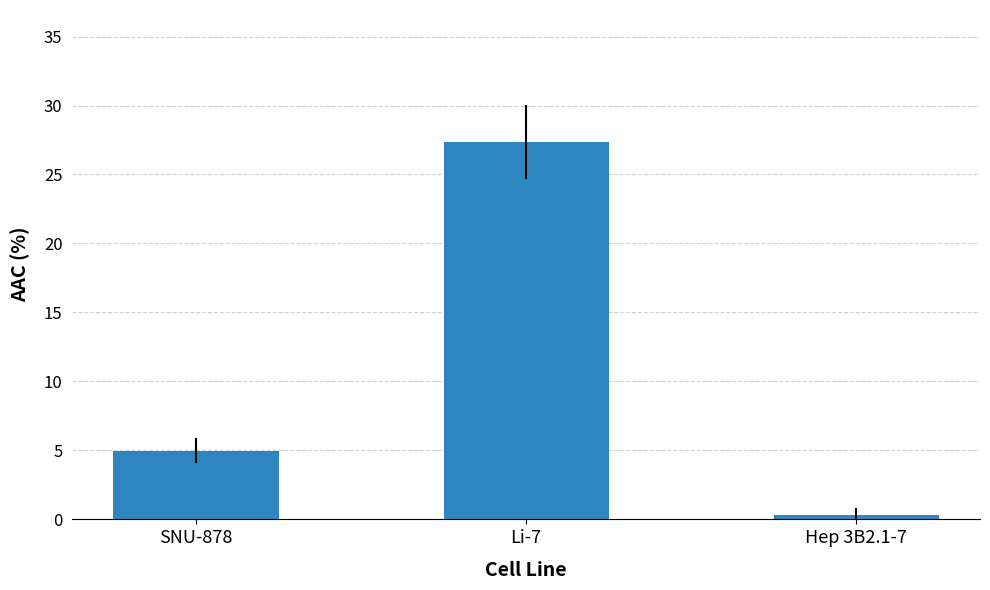

Rank the categories by value from highest to lowest.

Li-7, SNU-878, Hep 3B2.1-7